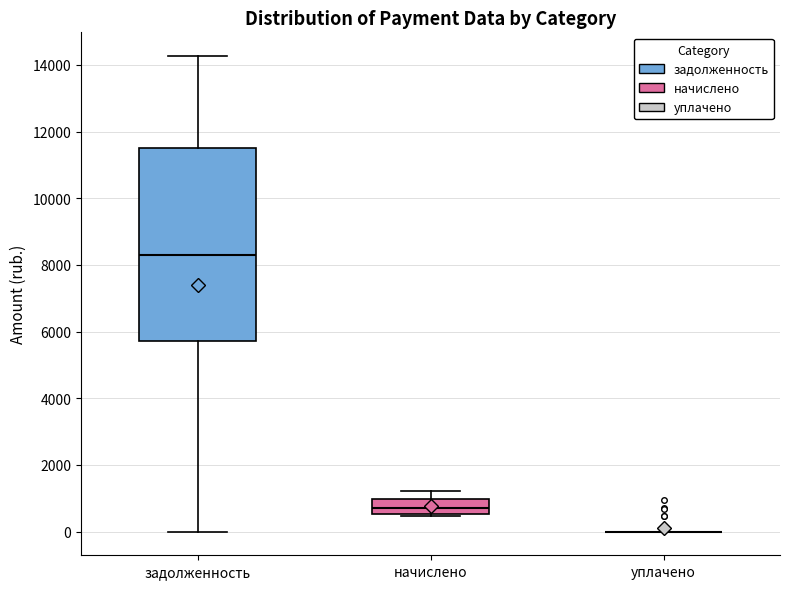

Reading left to right, read every box against the y-axis: the position of its median line, the range the box covers, and the ends of its whiskers. The values are not printed on the chart, so give them approximately, as read against the axis.

задолженность: median 8200, box 5800 to 11600, whiskers 0 to 14200
начислено: median 800, box 600 to 1000, whiskers 400 to 1200
уплачено: box collapsed to a line at 0, whiskers 0 to 0